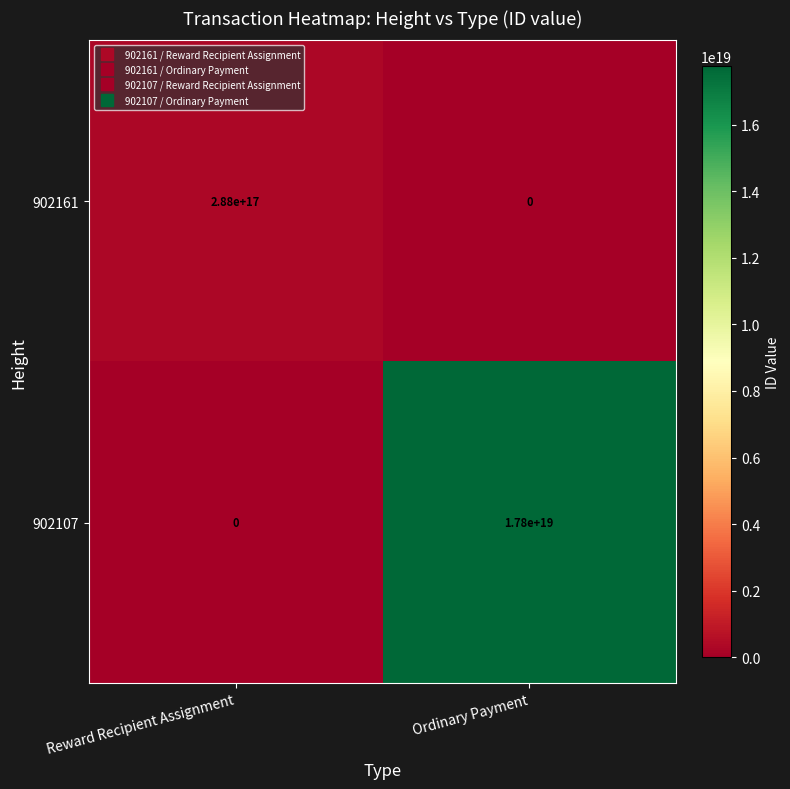

At which label is 902107 closest to 8900000000000000000?

Reward Recipient Assignment